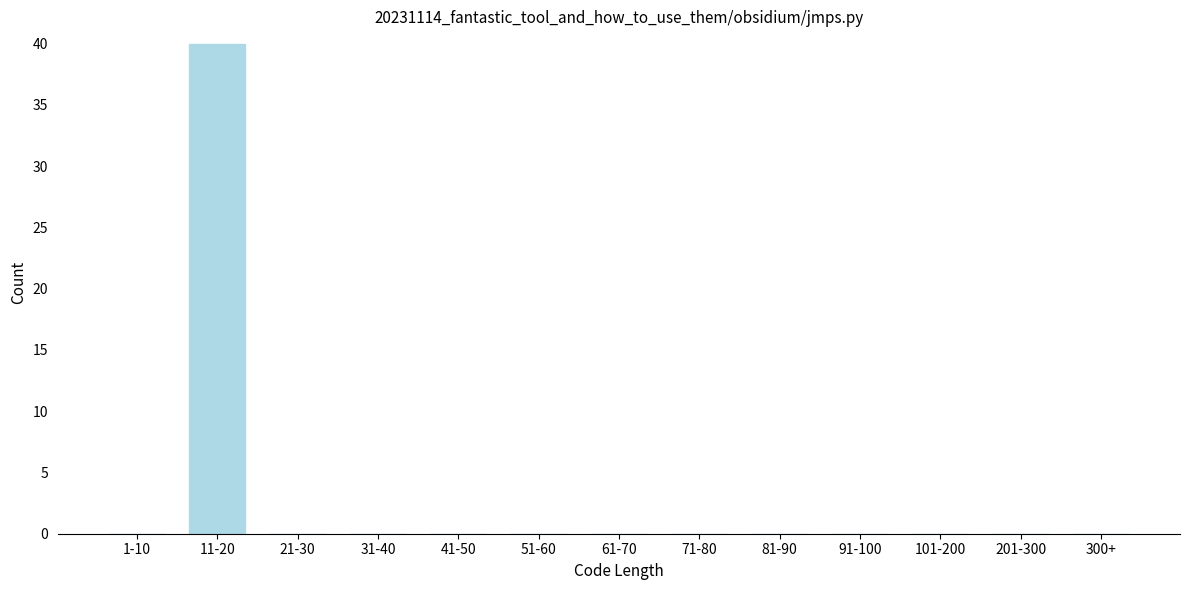

Reading left to right, transcribe all the data shown in this chart.

1-10=0	11-20=40	21-30=0	31-40=0	41-50=0	51-60=0	61-70=0	71-80=0	81-90=0	91-100=0	101-200=0	201-300=0	300+=0